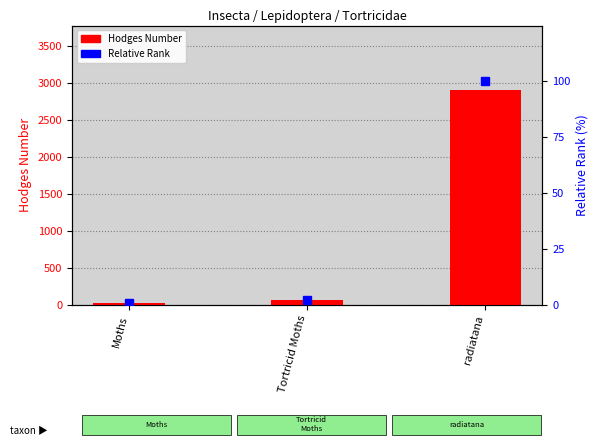

Which series has the widest spread of values?

Hodges Number